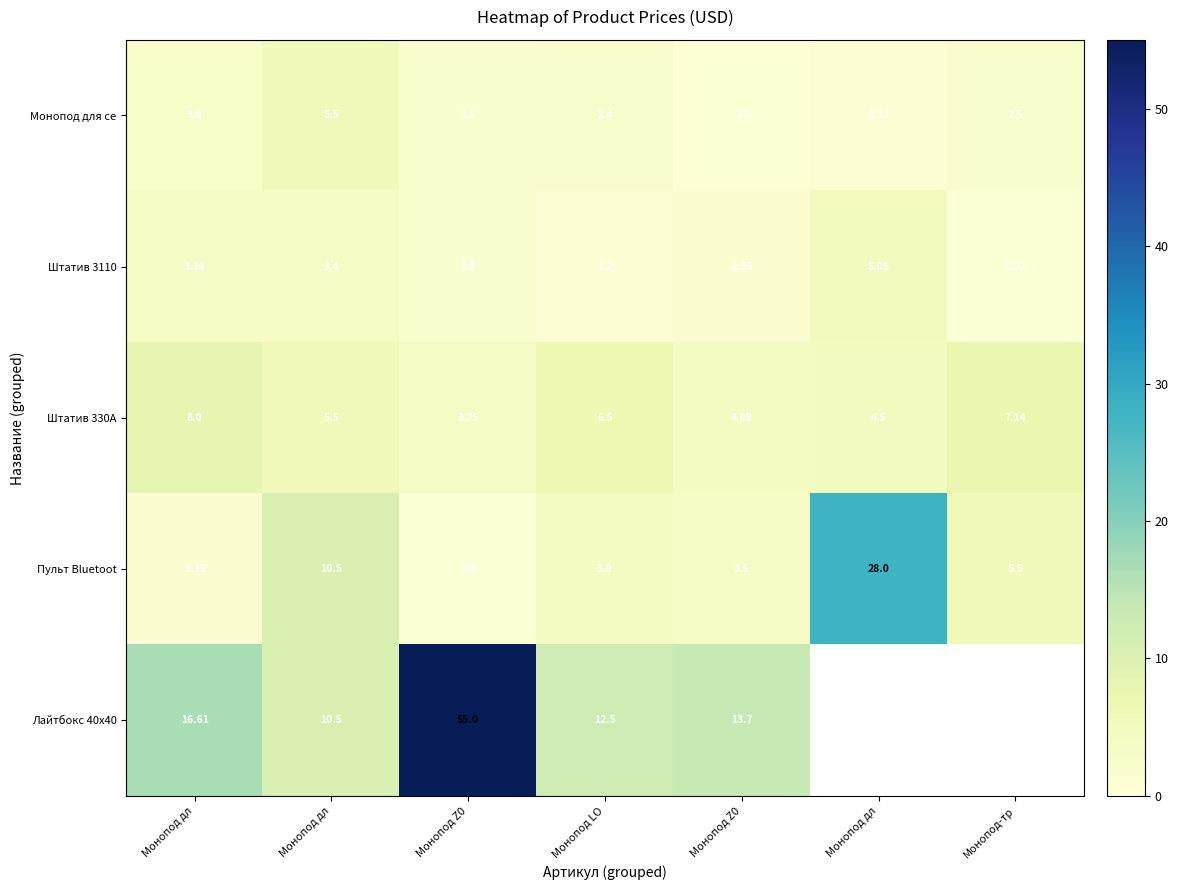

How many data points in Штатив 3110 are above 1?

6